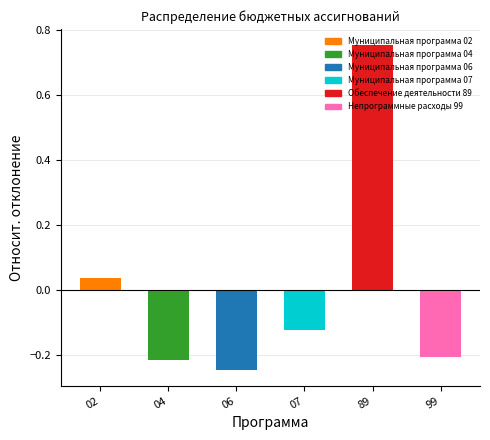

At which label does the data first exceed 0?

02